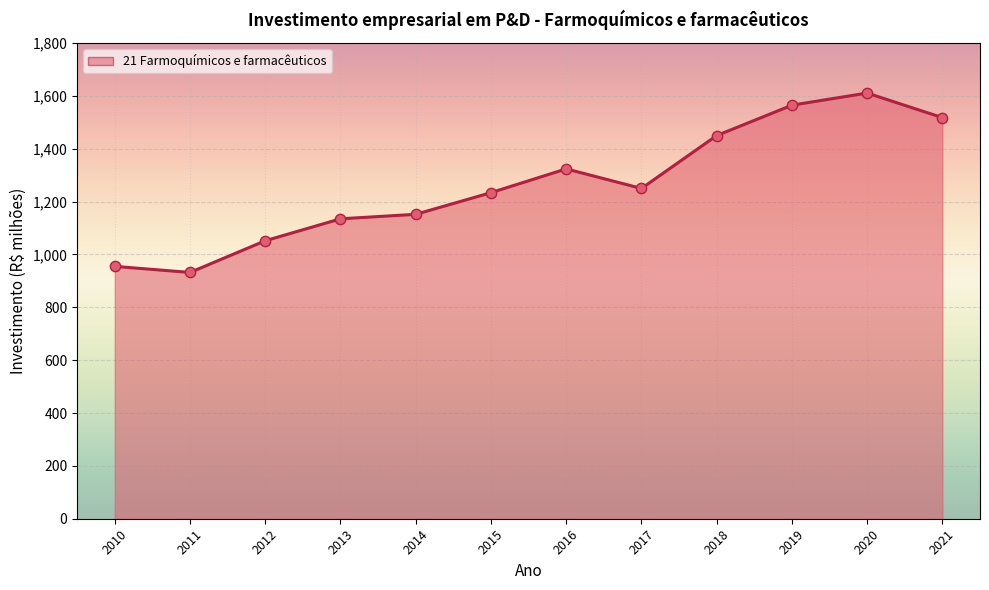

Approximately how many times larger is the value at 2011 compared to 2020?

0.6